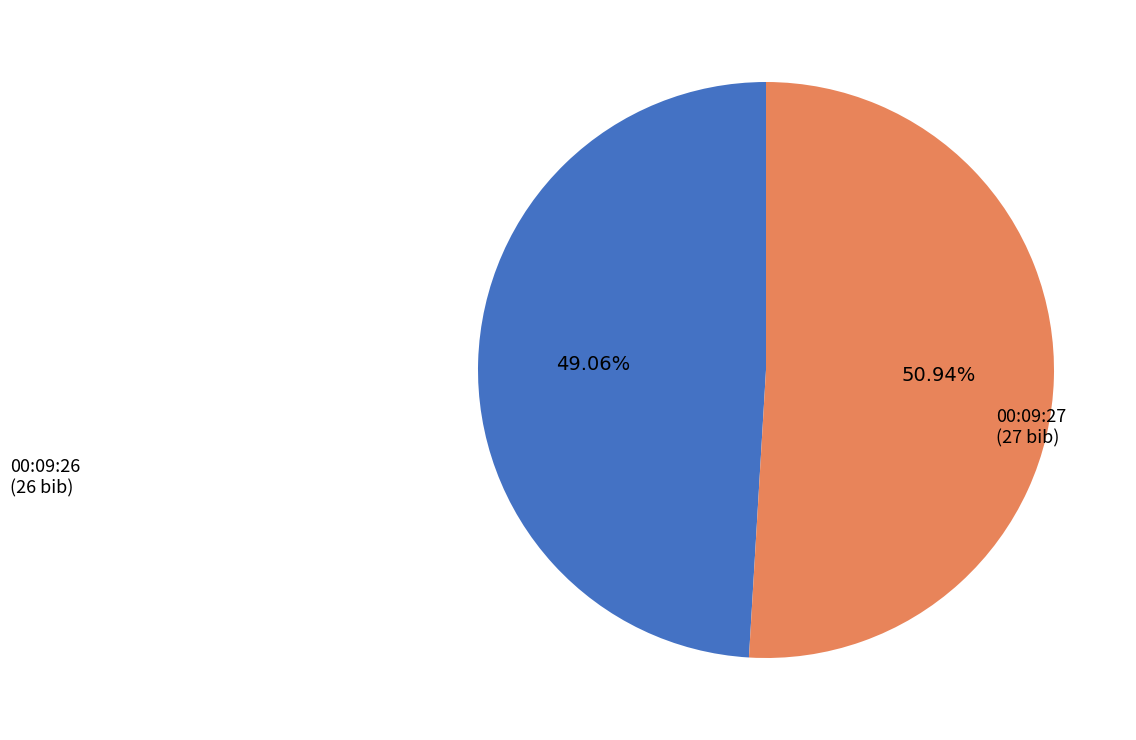

Is there a majority slice in this chart?

Yes